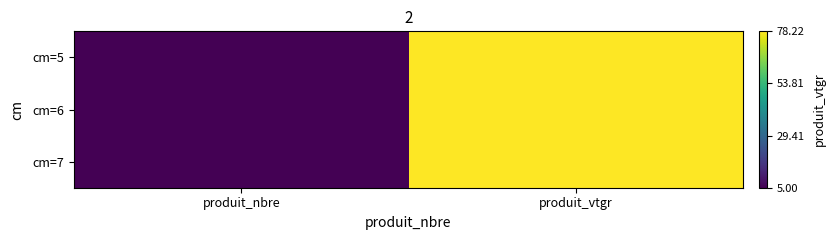

Rank the series by their maximum value, from lowest to highest.

cm=5, cm=6, cm=7